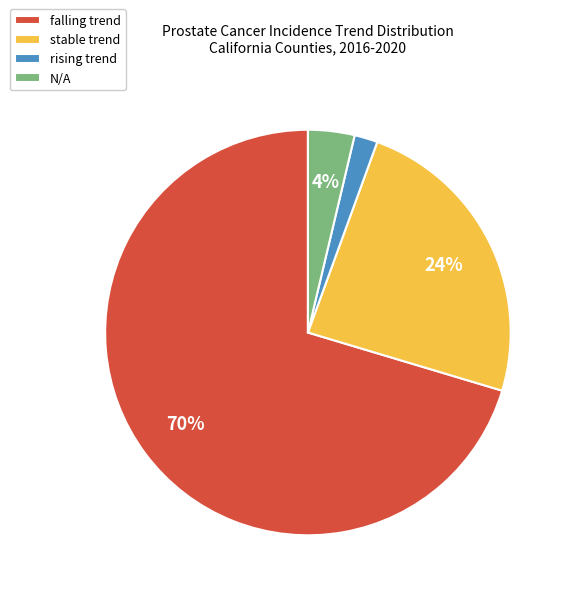

Is it true that falling is 82% of the pie?

False